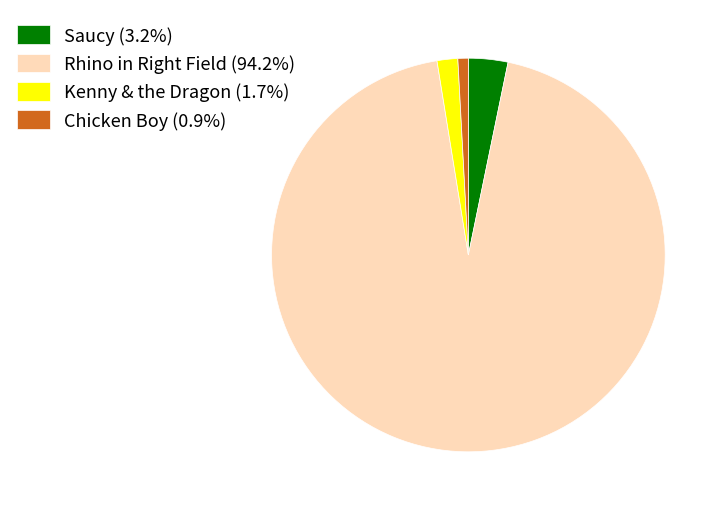

Approximately how many times larger is the value at Chicken Boy (0.9%) compared to Saucy (3.2%)?

0.3